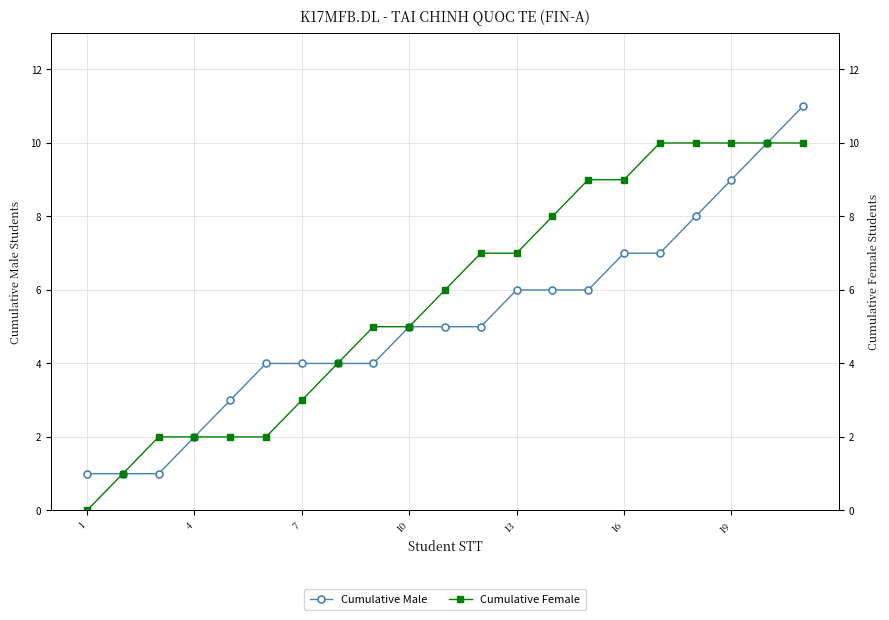

The Cumulative Male series shows 7 at 7. True or false?

False